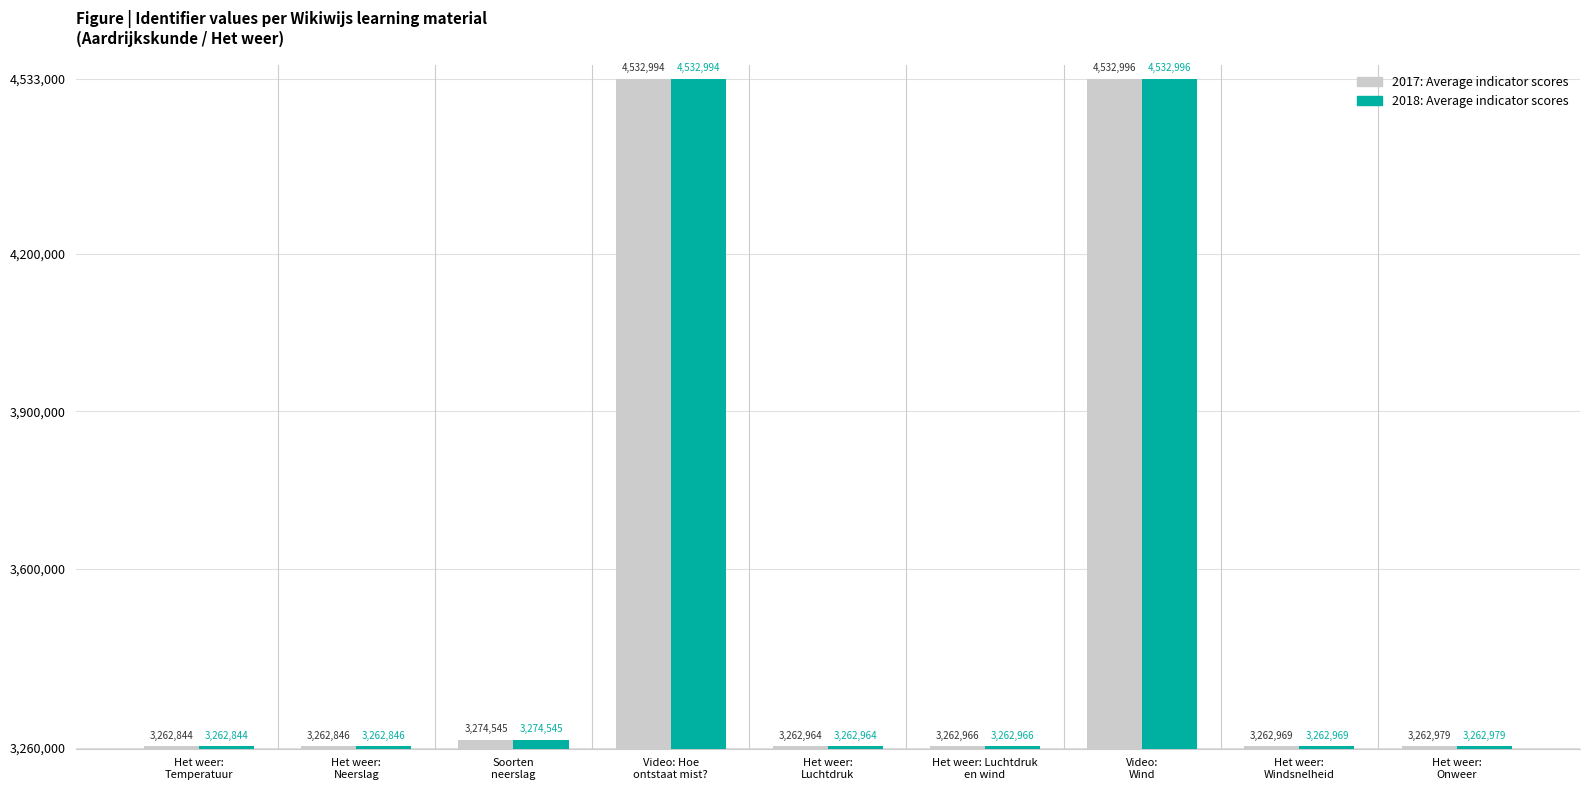

What is the value of the 2017: Average indicator scores bar at the 3rd from the left?

3274545